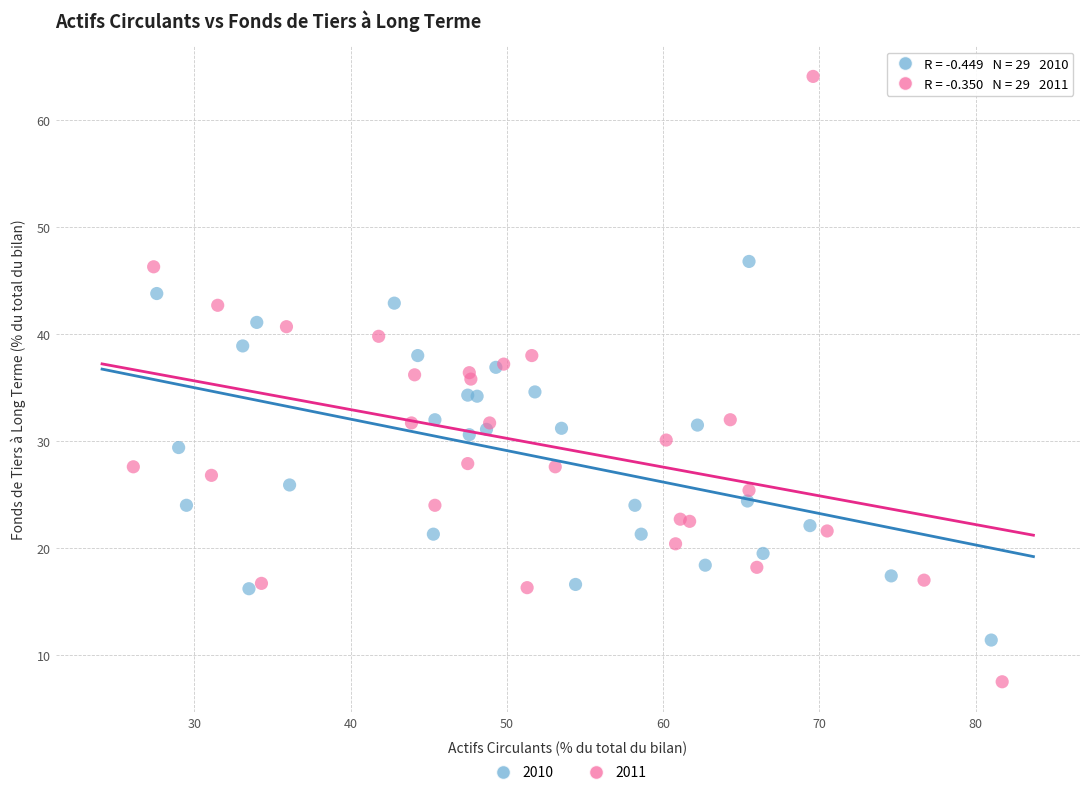

Which series contains the highest Y value?

2011